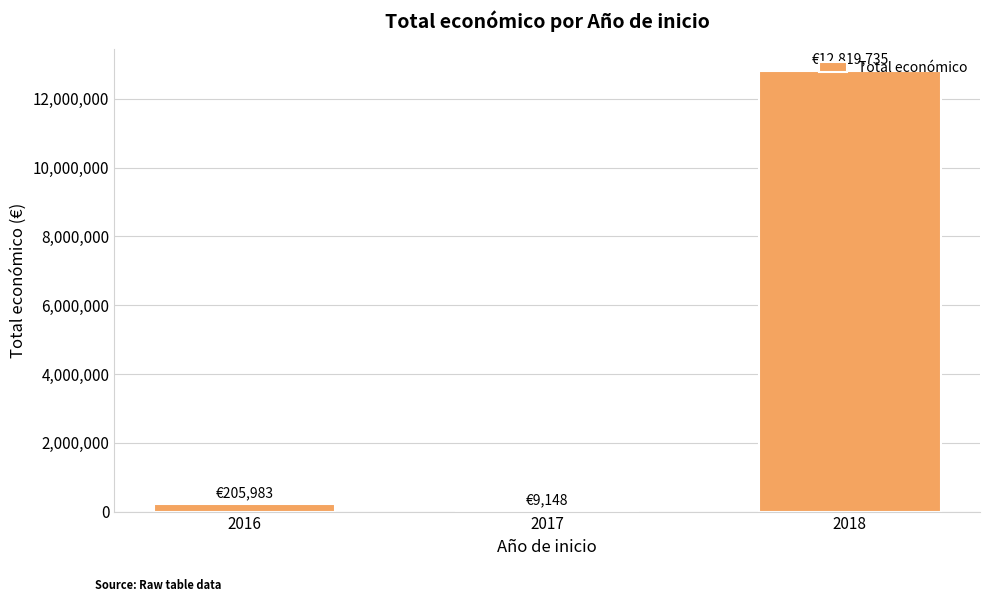

Read the value at 2018, to the nearest 10.

12819740